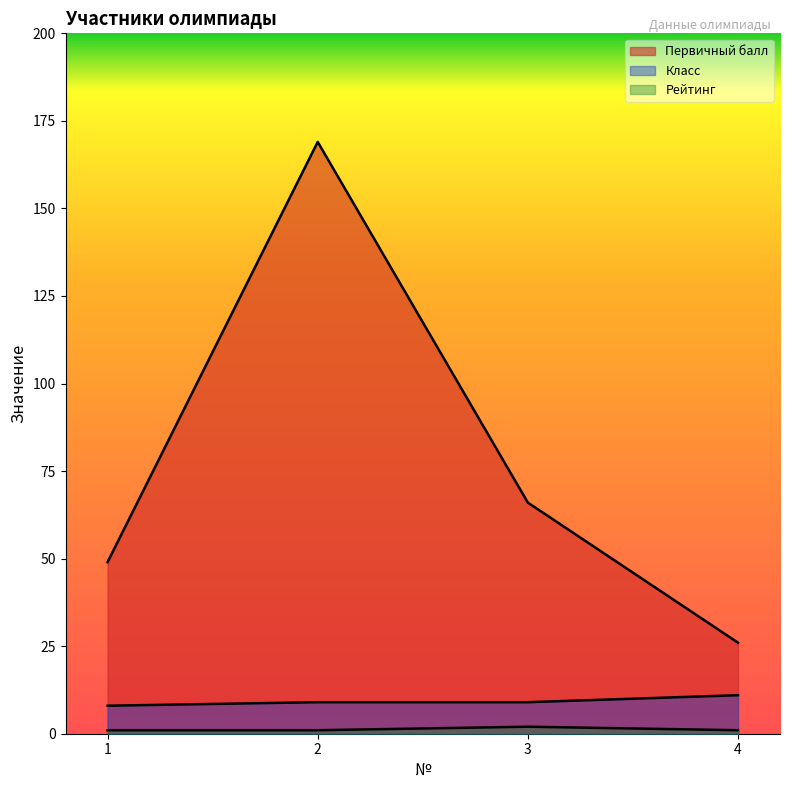

True or false: Первичный балл has more than 2 interior local peaks.

False